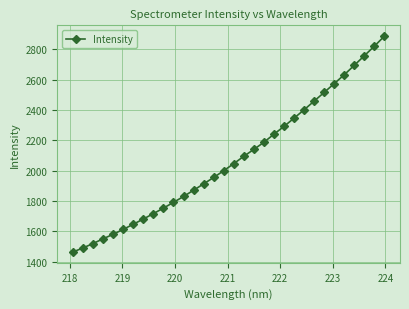

What is the smallest value displayed?

1463.6